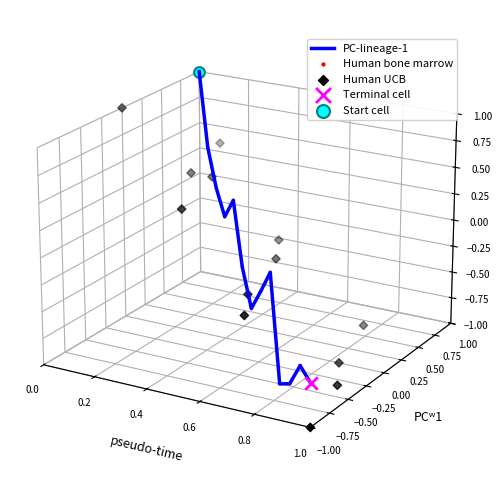

Which series contains the lowest Y value?

Human UCB